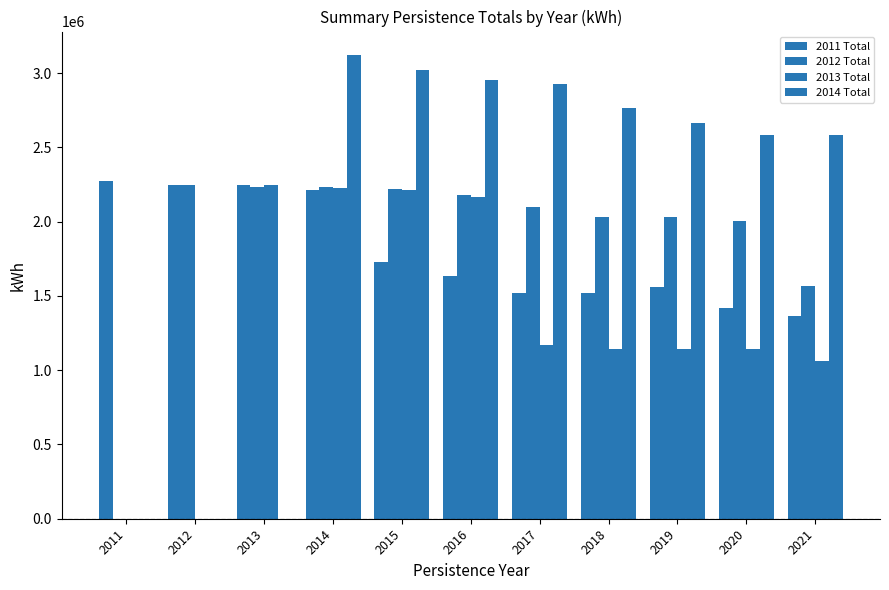

True or false: 2013 Total has a value of 568484.3 at 2020.

False